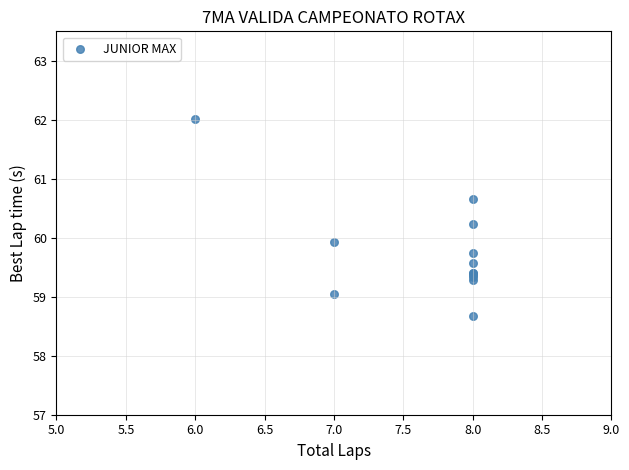

What Y value in the scatter plot is closest to 60?

59.9